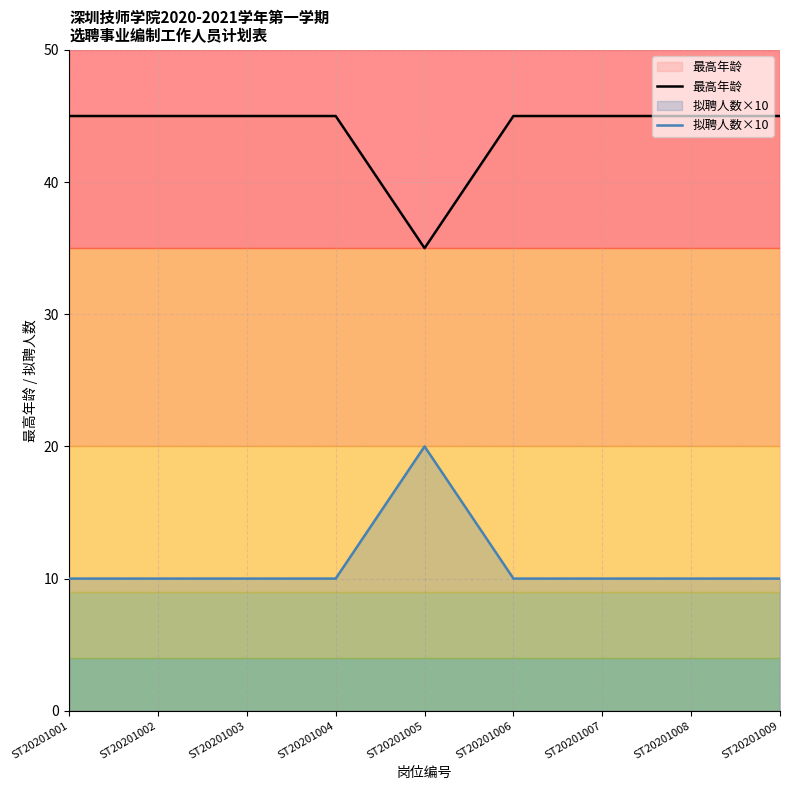

At which label is 拟聘人数×10 closest to 15?

ST20201001